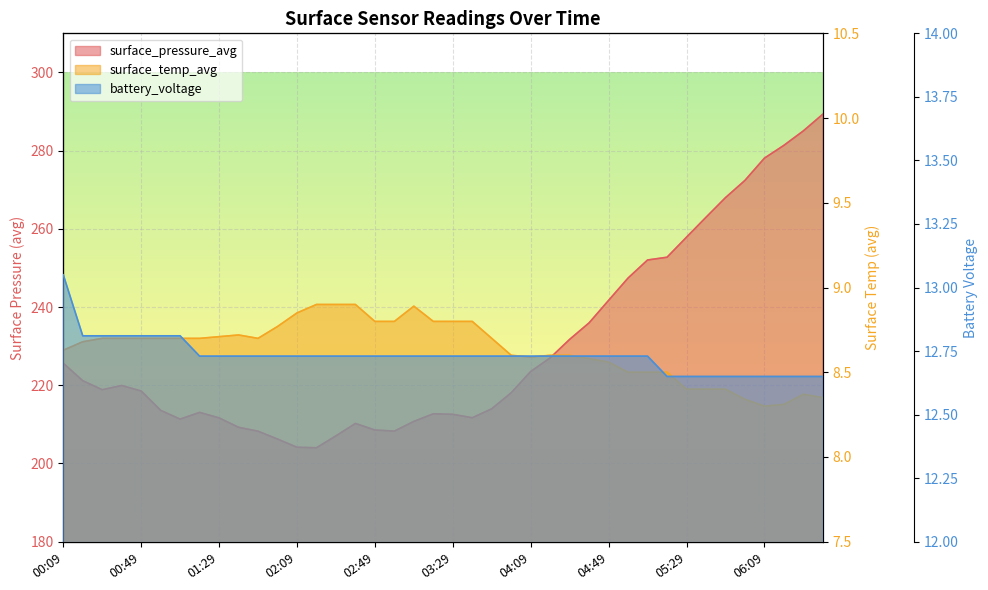

The surface_temp_avg series shows 8.6 at 00:09. True or false?

True